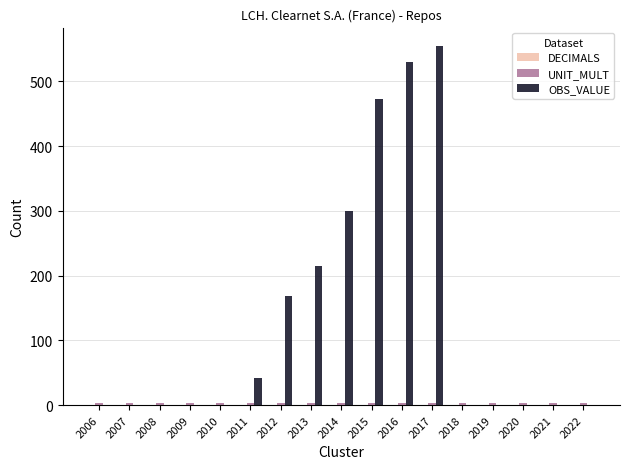

The value of OBS_VALUE at 2019 is 0.0. True or false?

True